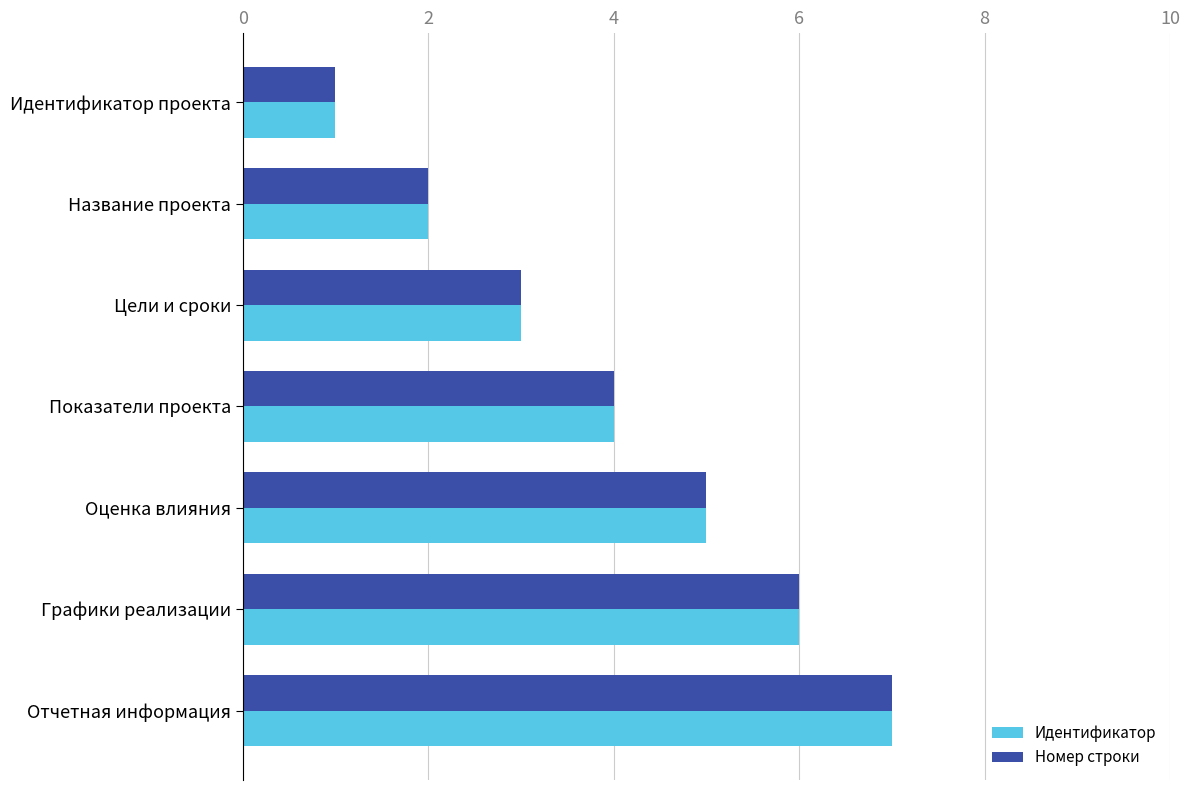

Is it true that Номер строки equals 4 at Показатели проекта?

True